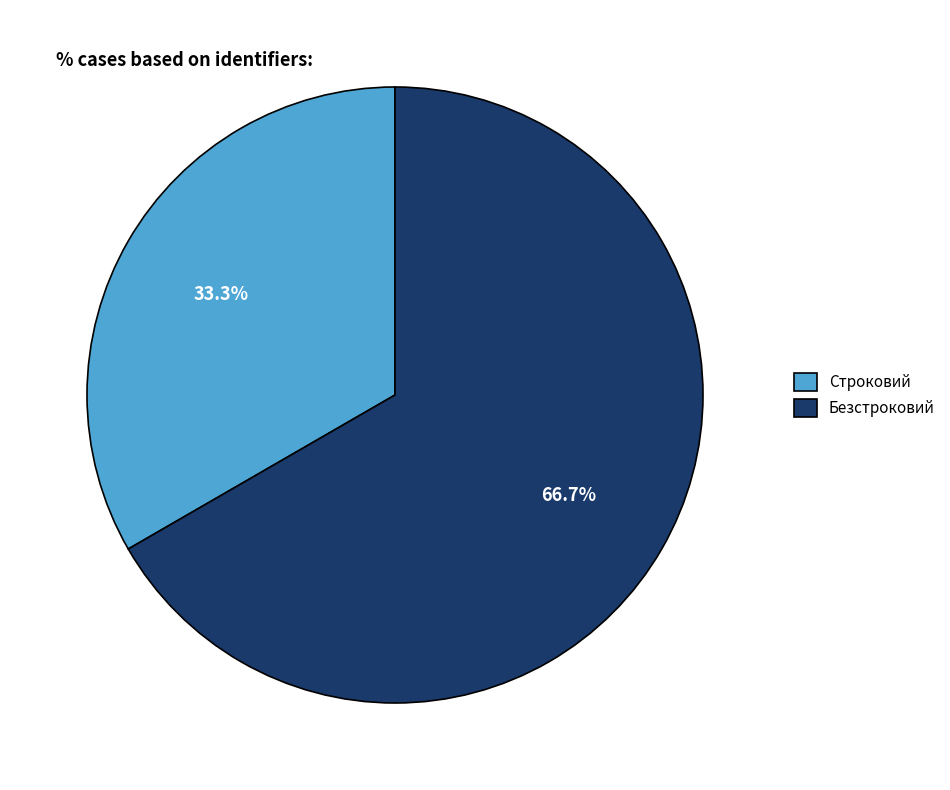

Which slice represents more than half of the pie?

Безстроковий